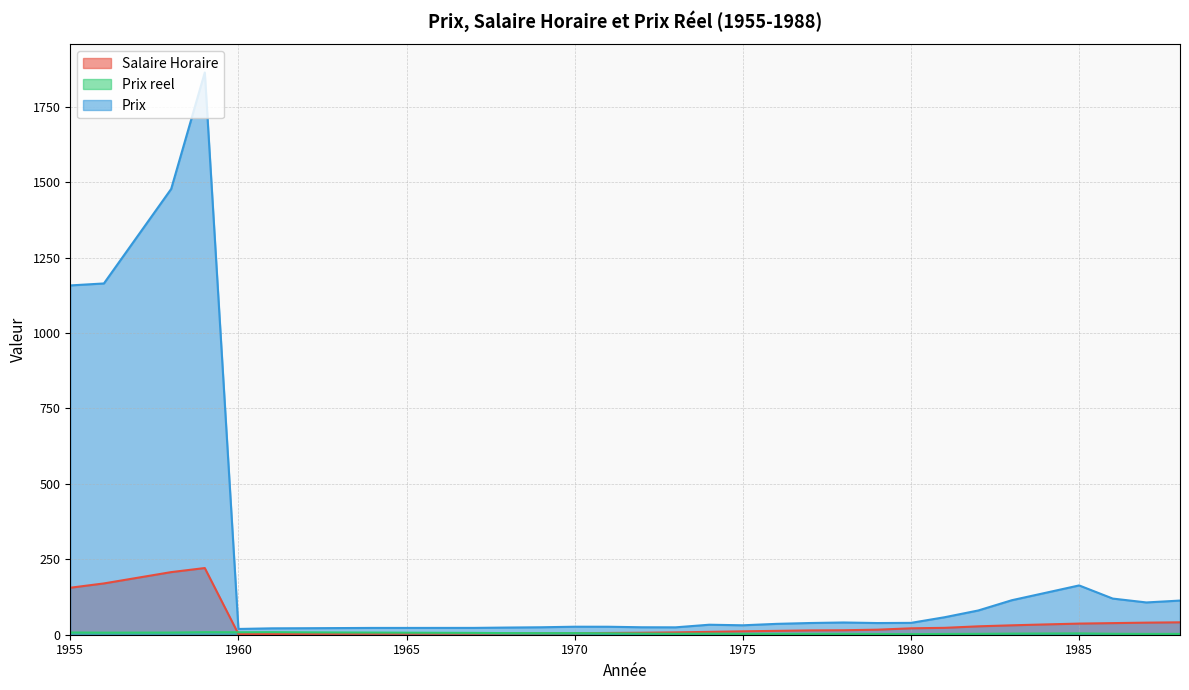

How many values in the Prix reel series are below 4?

15